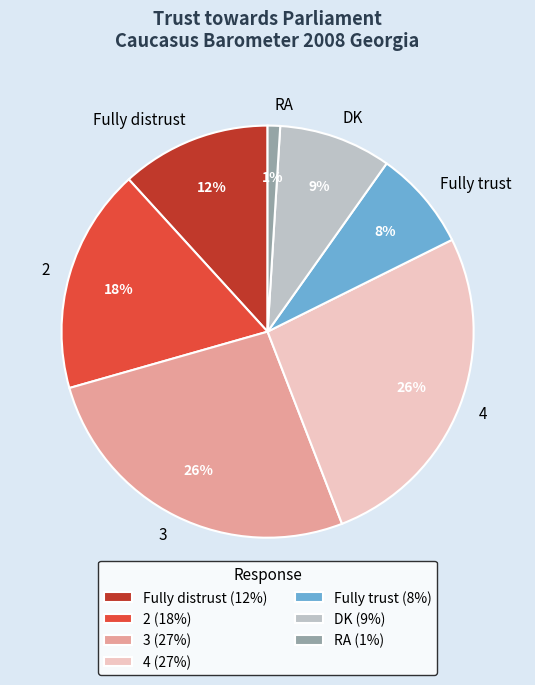

To the nearest percent, what is the difference between the largest and smallest slice percentages?

25%